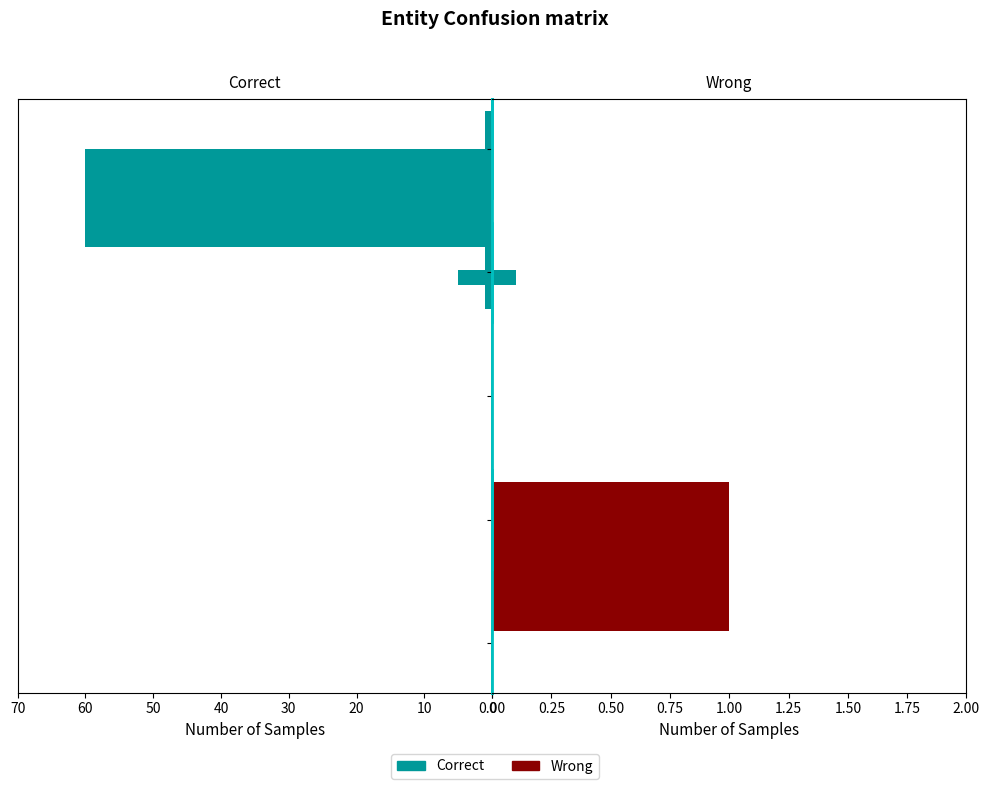

How many bars are there in total?

6